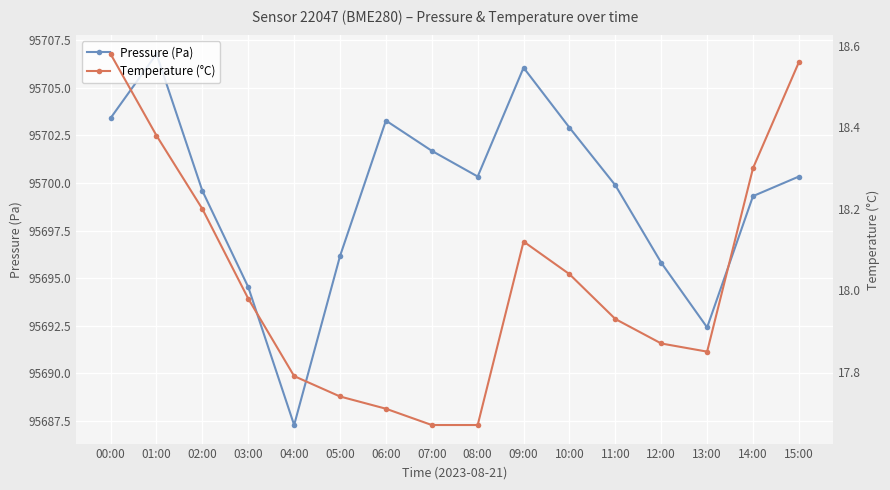

Between 01:00 and 09:00, which series saw the biggest shift?

Pressure (Pa)